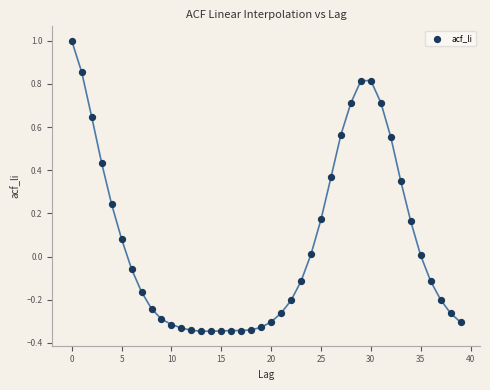

What is the range of Y values (max minus min)?

1.3